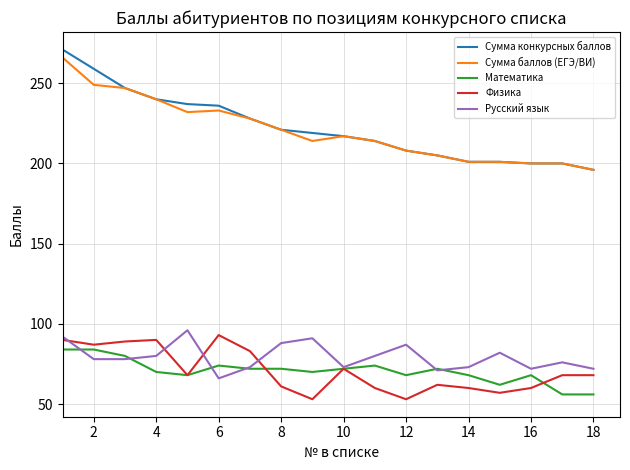

Which series has the widest spread of values?

Сумма конкурсных баллов